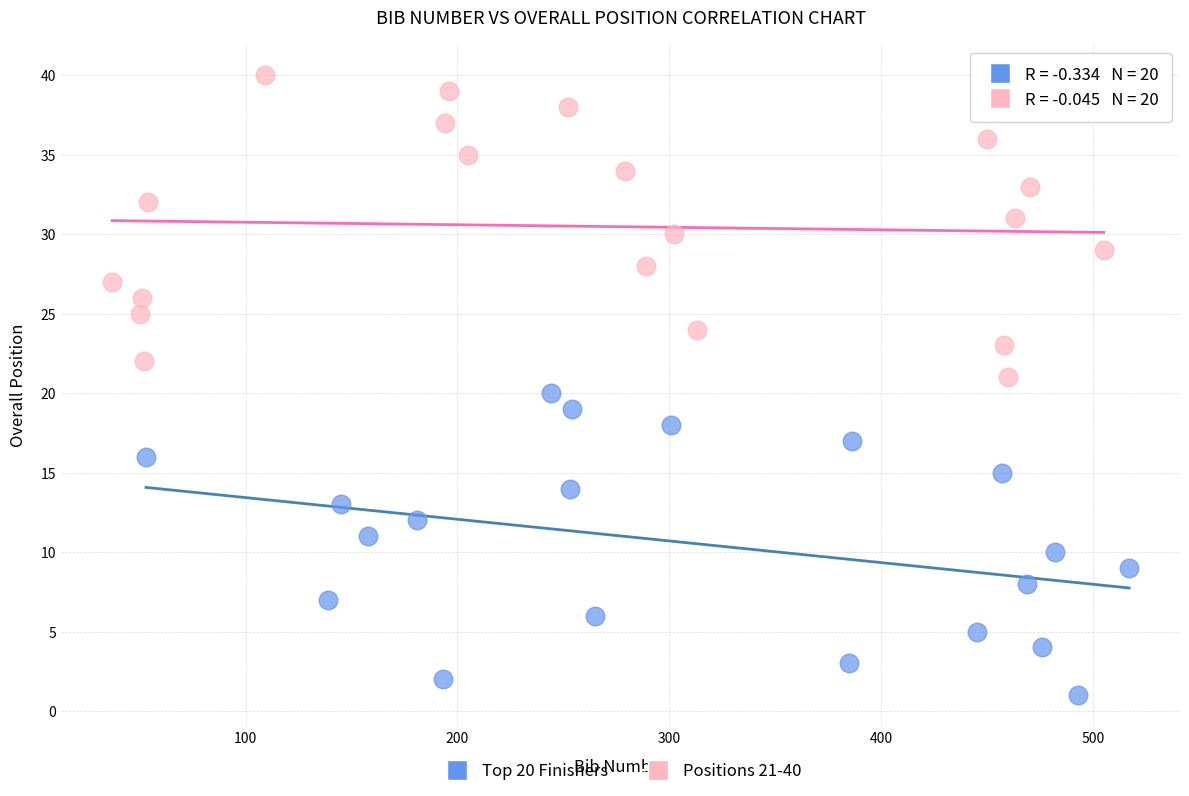

What are all the series names shown in the legend?

Top 20 Finishers, Positions 21-40